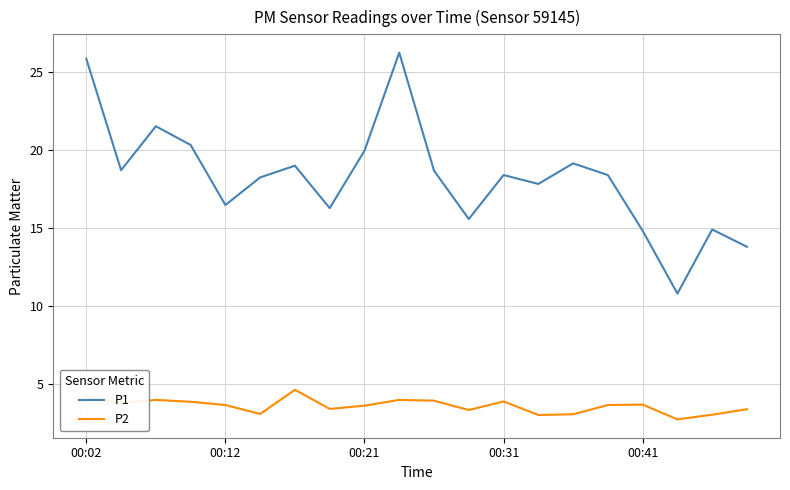

What is the difference between the maximum and minimum values in the P2 series?

1.9